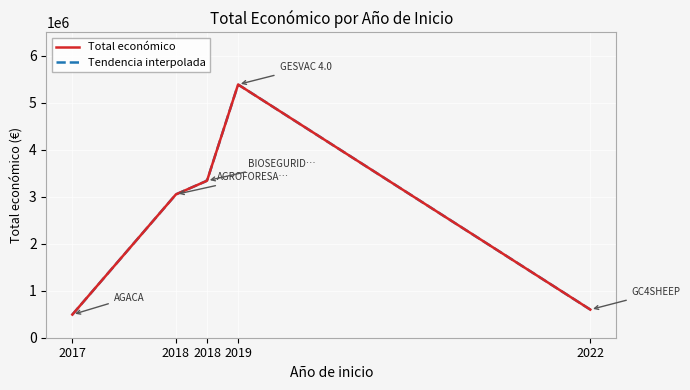

What is the smallest value displayed?

492343